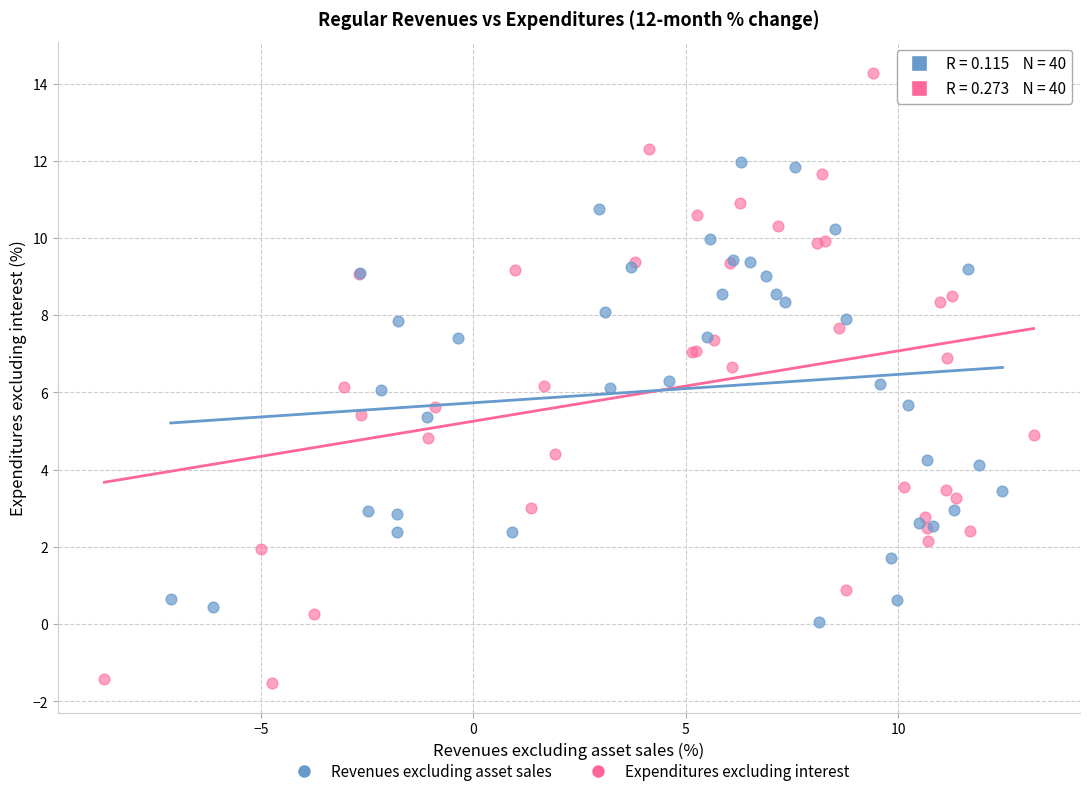

What are all the series names shown in the legend?

Revenues excluding asset sales, Expenditures excluding interest